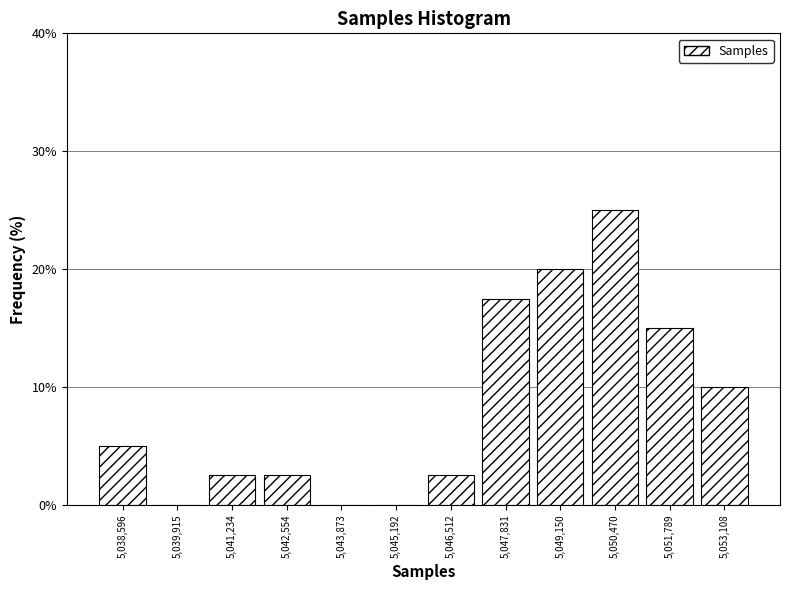

Reading left to right, extract all data points from this chart.

5,038,596=5.0	5,039,915=0.0	5,041,234=2.5	5,042,554=2.5	5,043,873=0.0	5,045,192=0.0	5,046,512=2.5	5,047,831=17.5	5,049,150=20.0	5,050,470=25.0	5,051,789=15.0	5,053,108=10.0